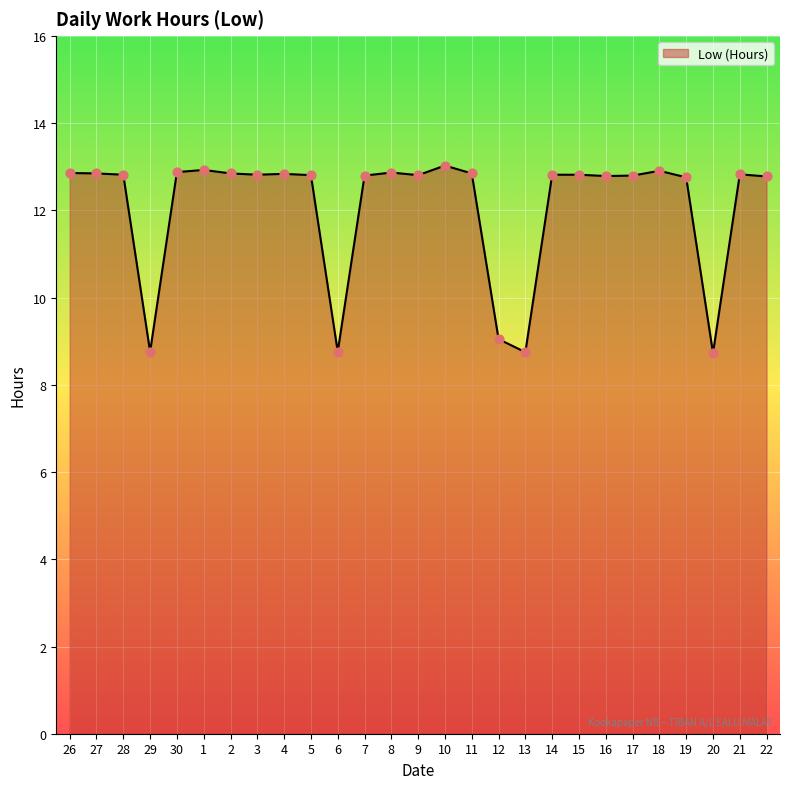

What is the ratio of the value at 27 to the value at 26?

1.0